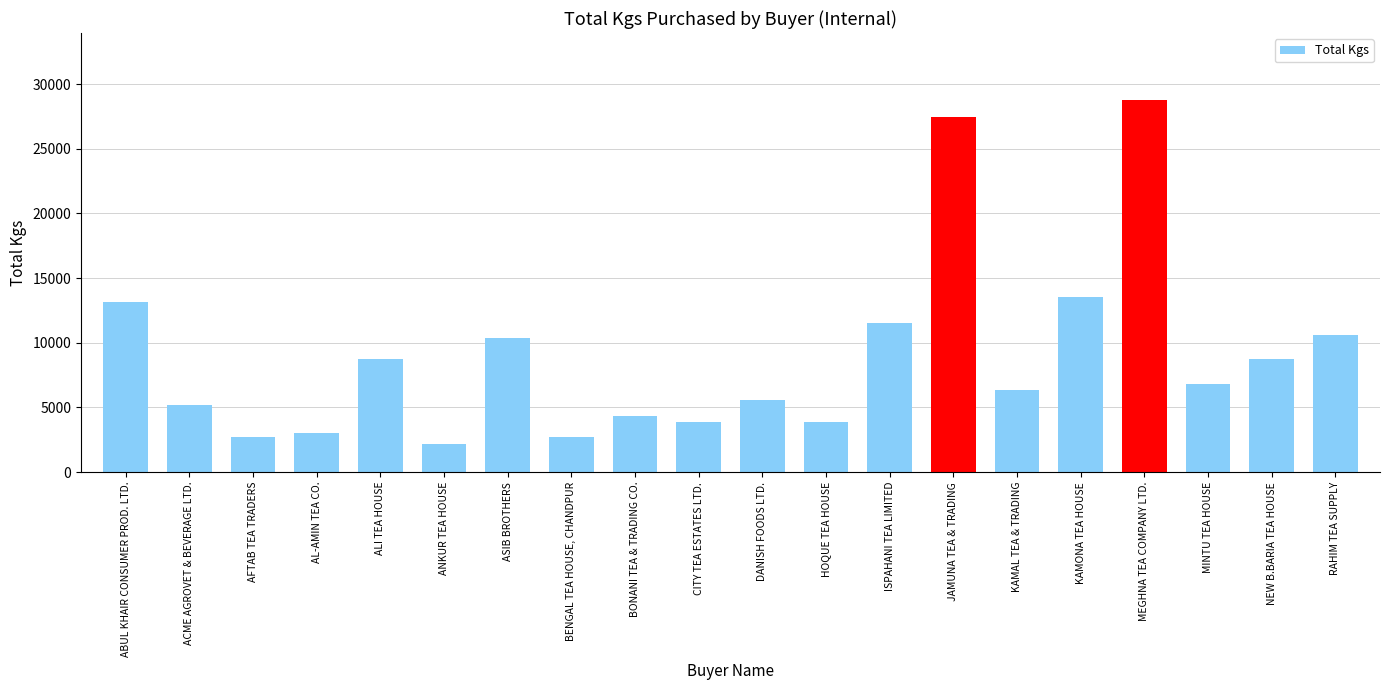

The value at ANKUR TEA HOUSE is 3669.4. True or false?

False